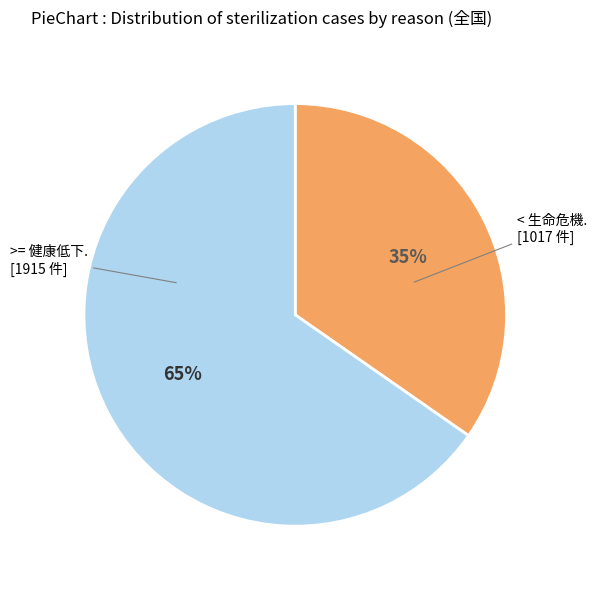

To the nearest percent, what is the average slice percentage?

50%